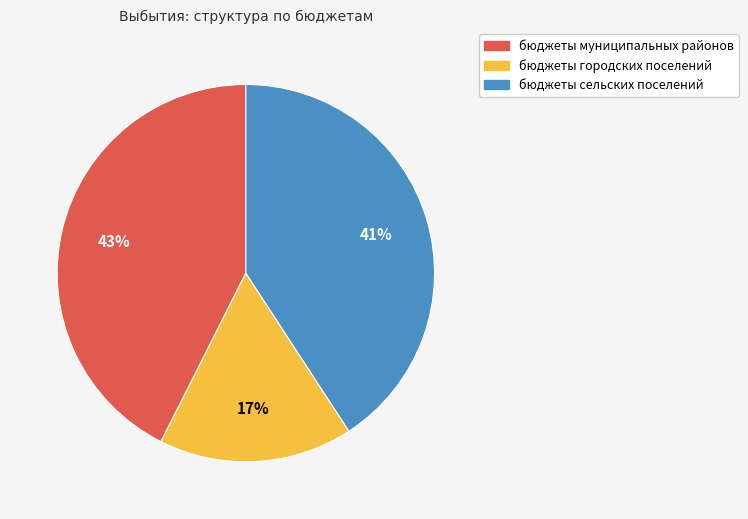

What is the ratio of the value at бюджеты сельских поселений to the value at бюджеты муниципальных районов?

1.0